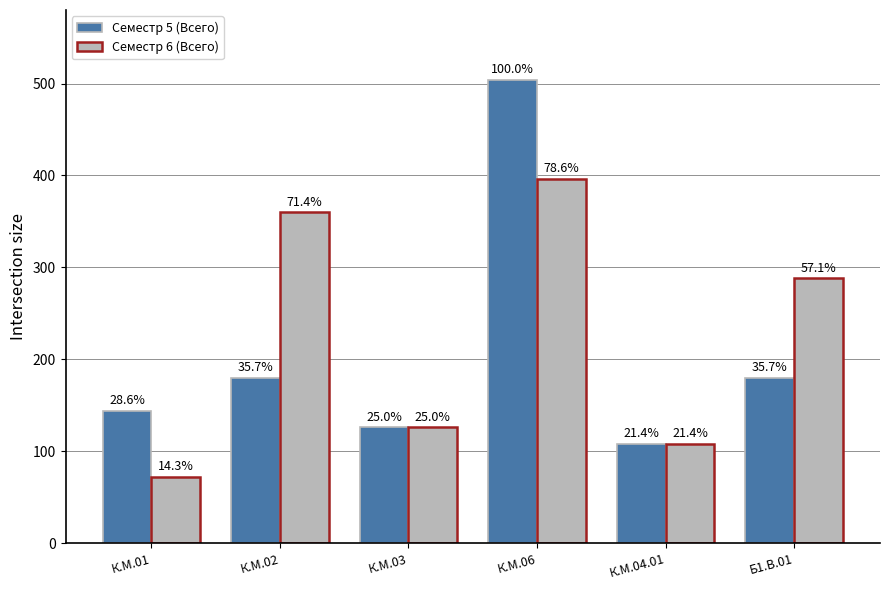

Rank the series at К.М.03 from highest to lowest value.

Семестр 5 (Всего), Семестр 6 (Всего)